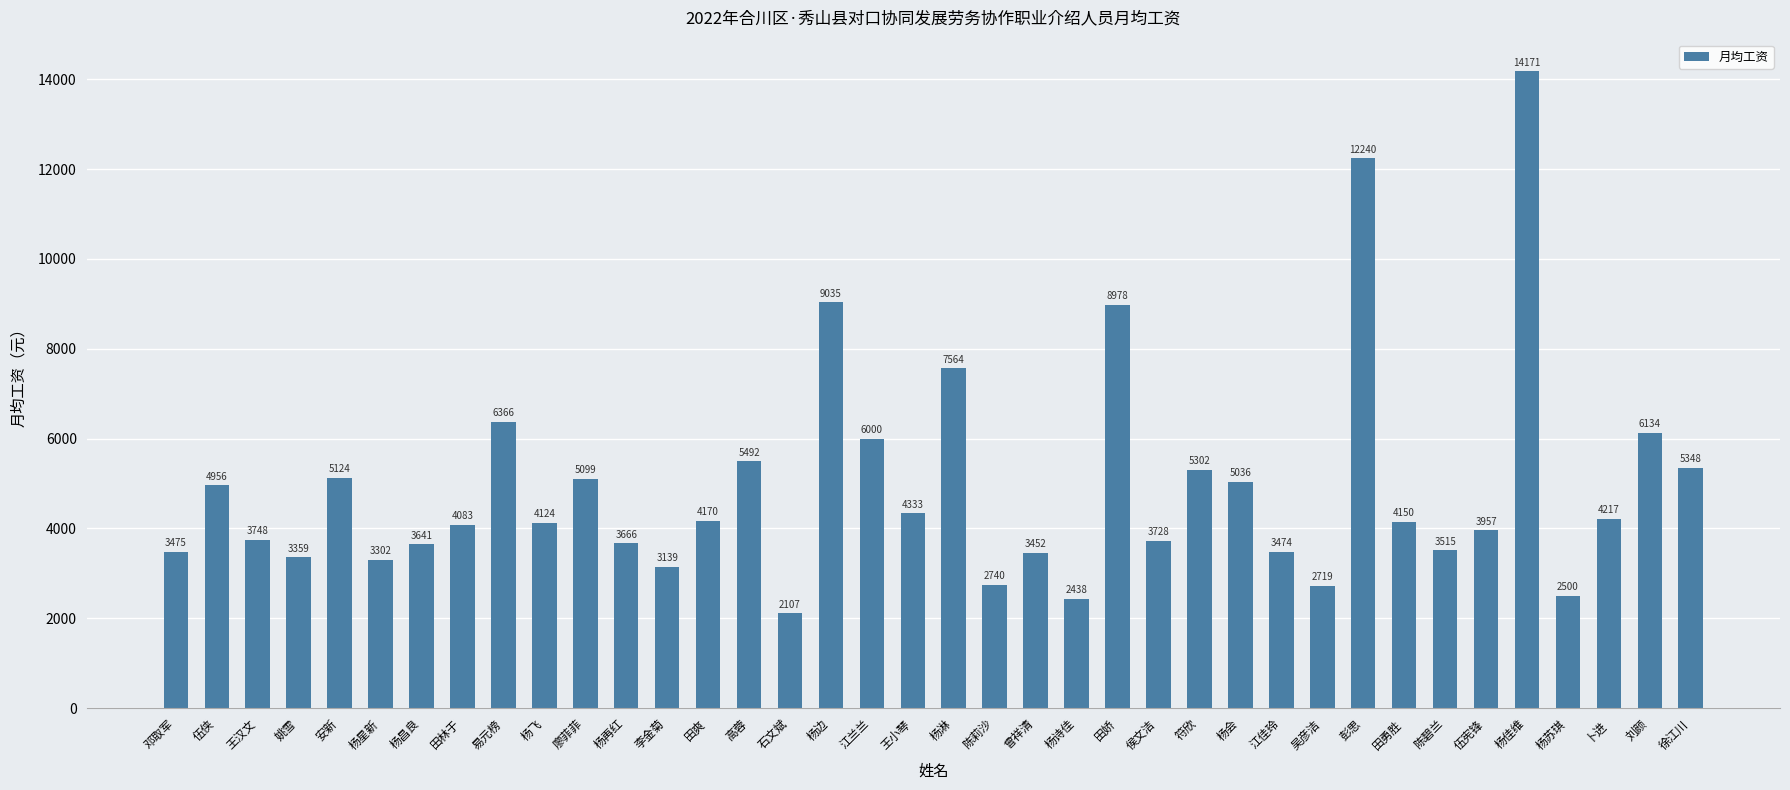

What is the change in value from 陈莉沙 to 卜进?

+1477